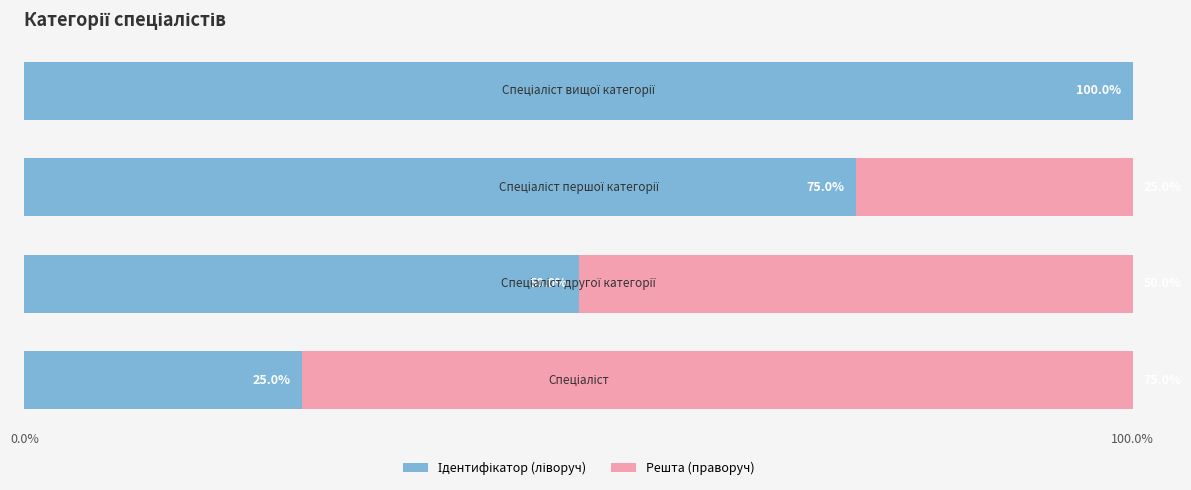

List the series in order of their overall mean, lowest first.

Решта (праворуч), Ідентифікатор (ліворуч)